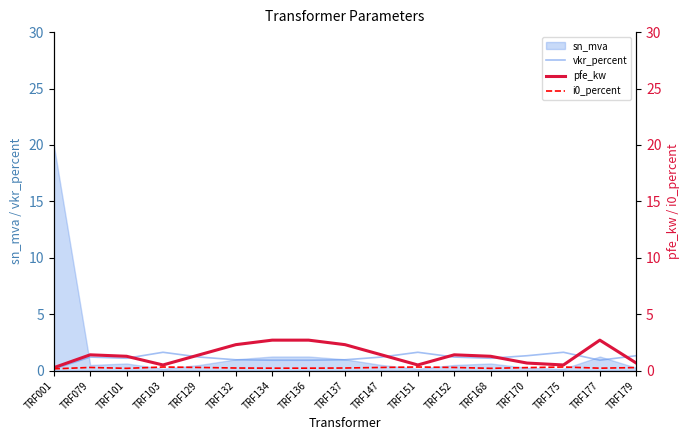

What value does the pfe_kw series have at TRF129?

1.4